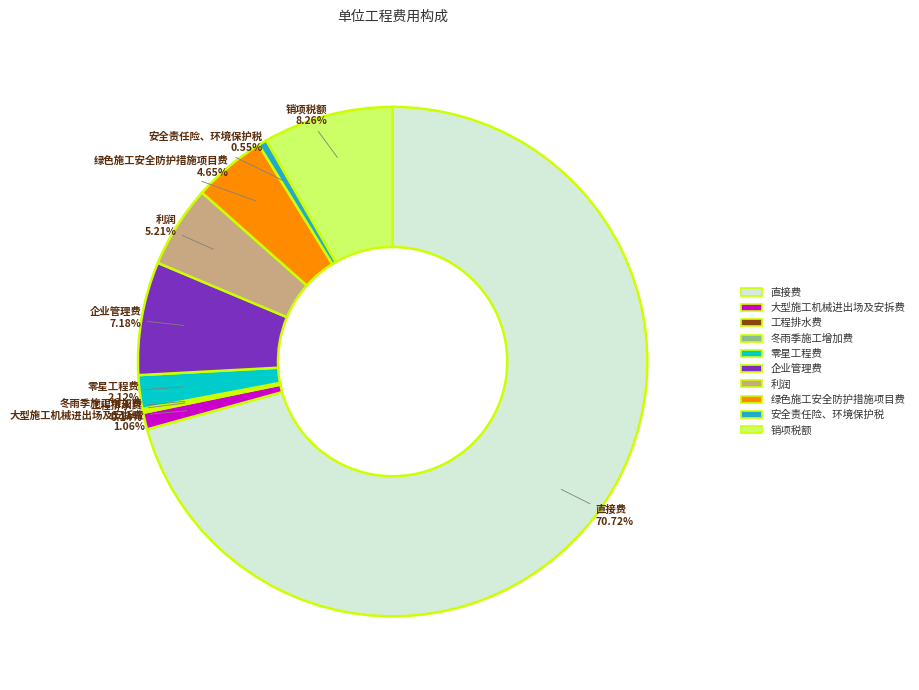

What is the majority slice?

直接费